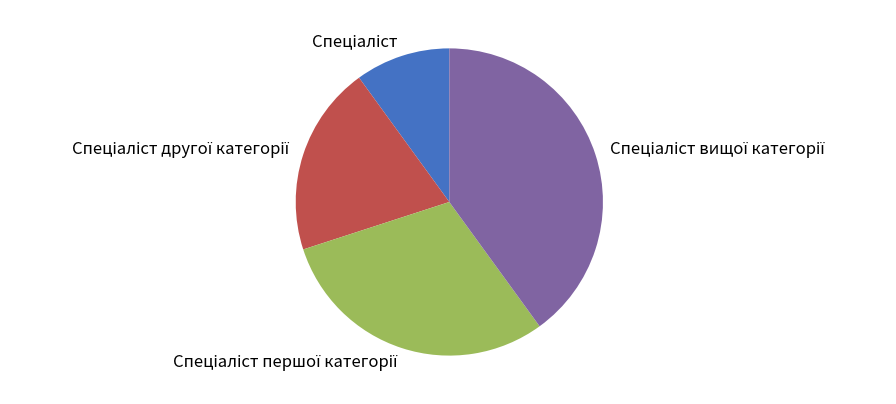

Does any single category account for the majority?

No